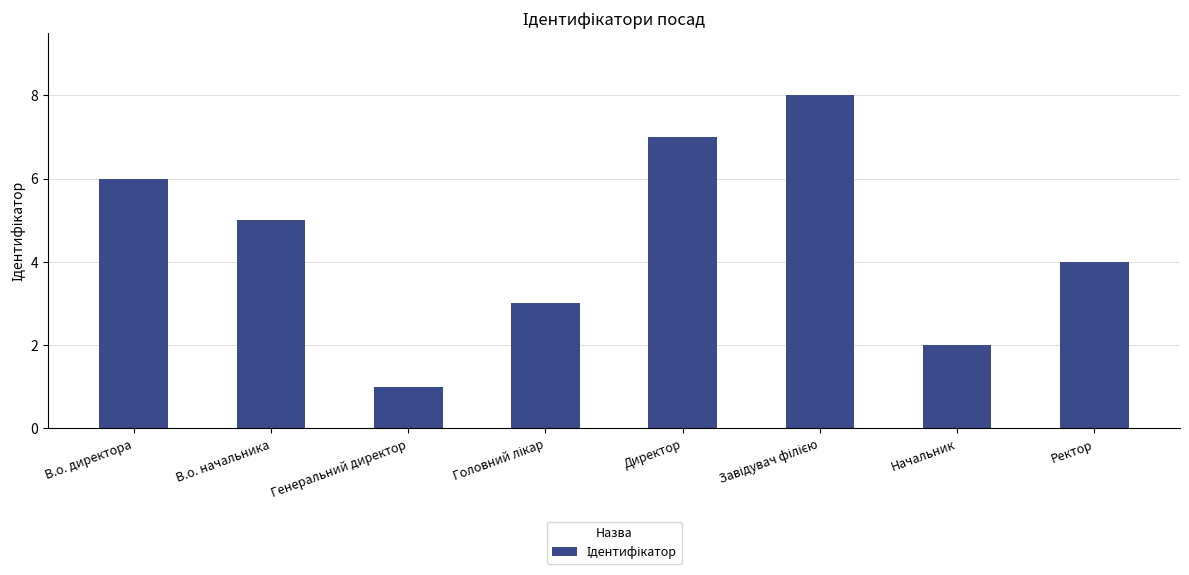

How many series are shown in this chart?

1